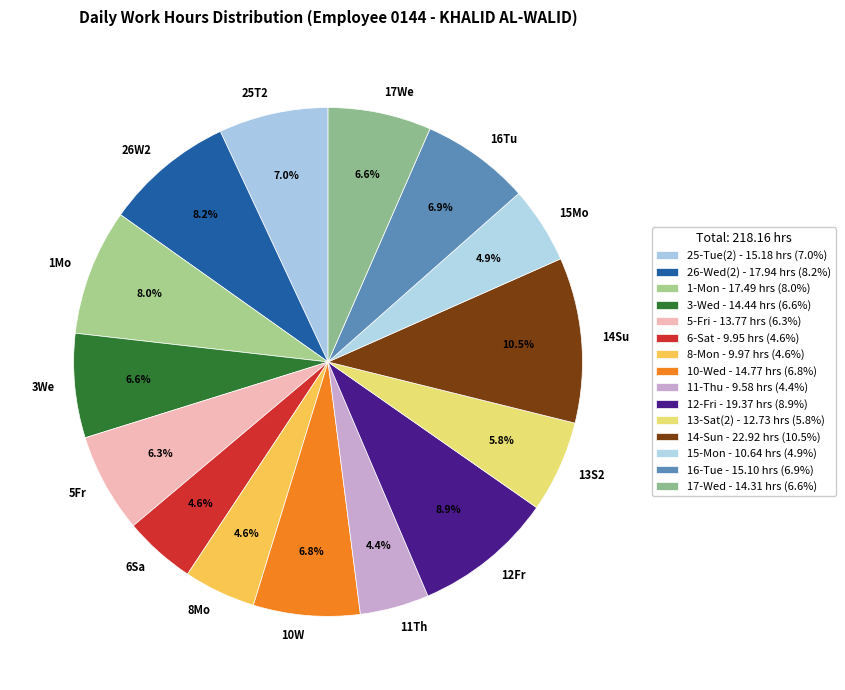

Is there a majority slice in this chart?

No